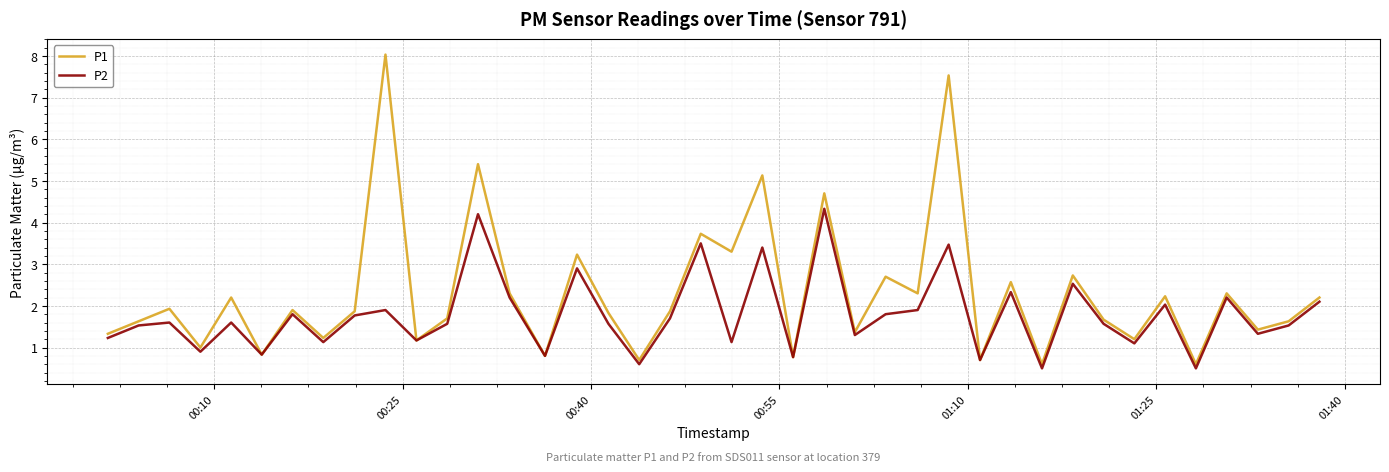

Which series has the largest total across all categories?

P1